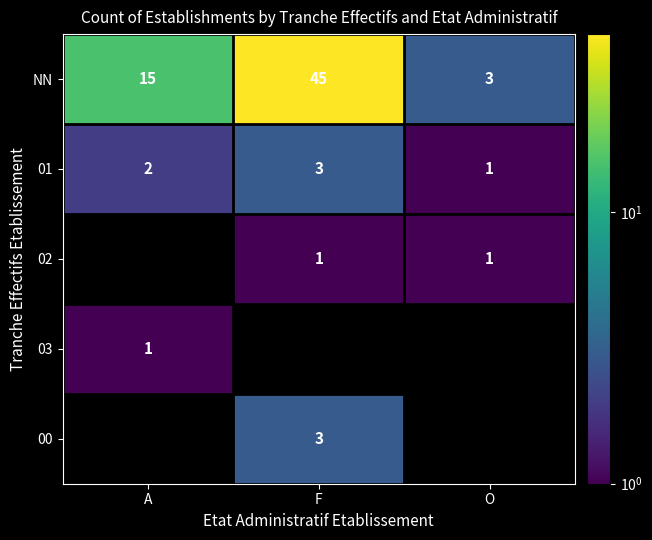

Is it true that NN equals 4.2 at O?

False